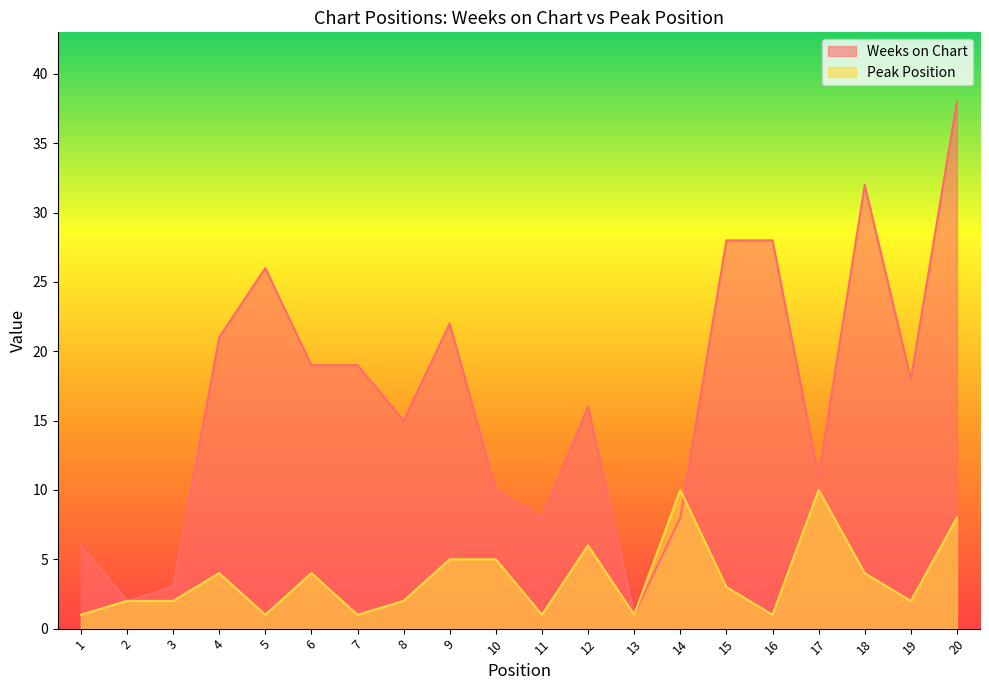

Which series has the widest spread of values?

Weeks on Chart